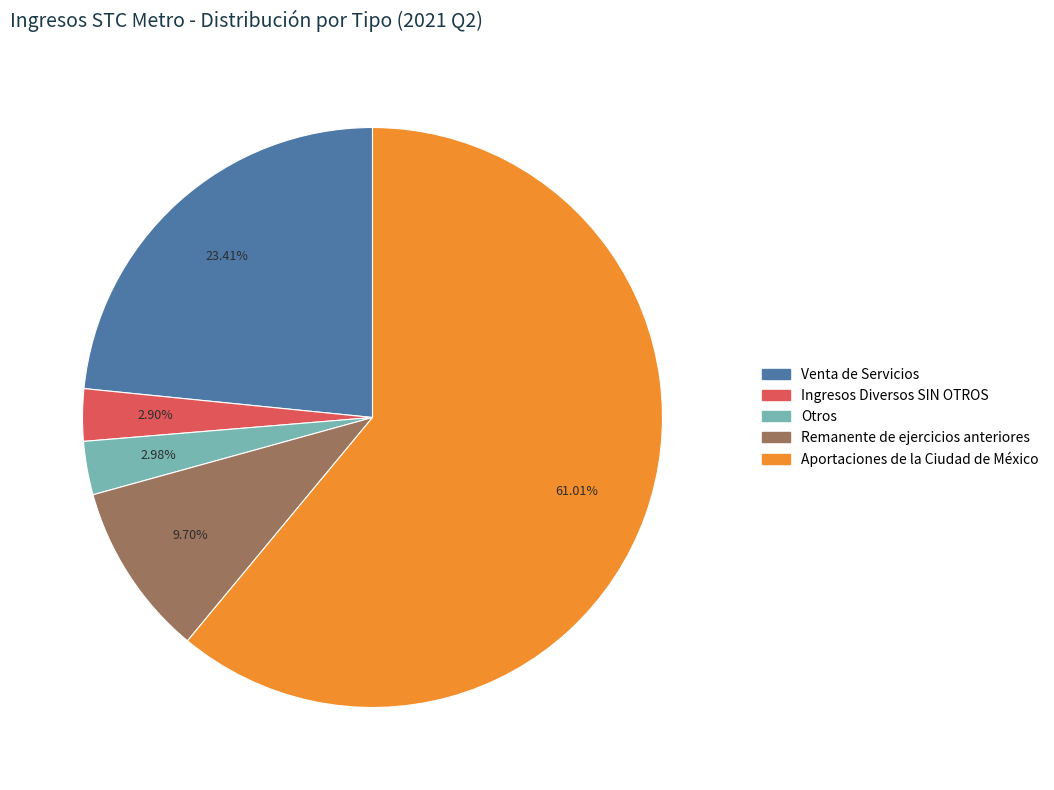

True or false: Venta de Servicios accounts for 37% of the total.

False